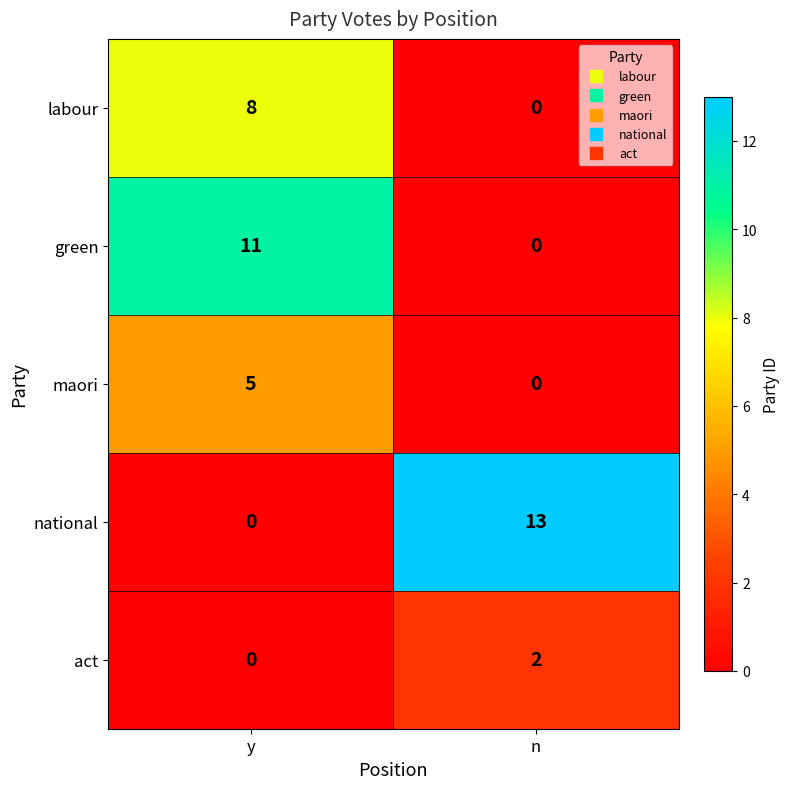

What value does the green series have at y?

11